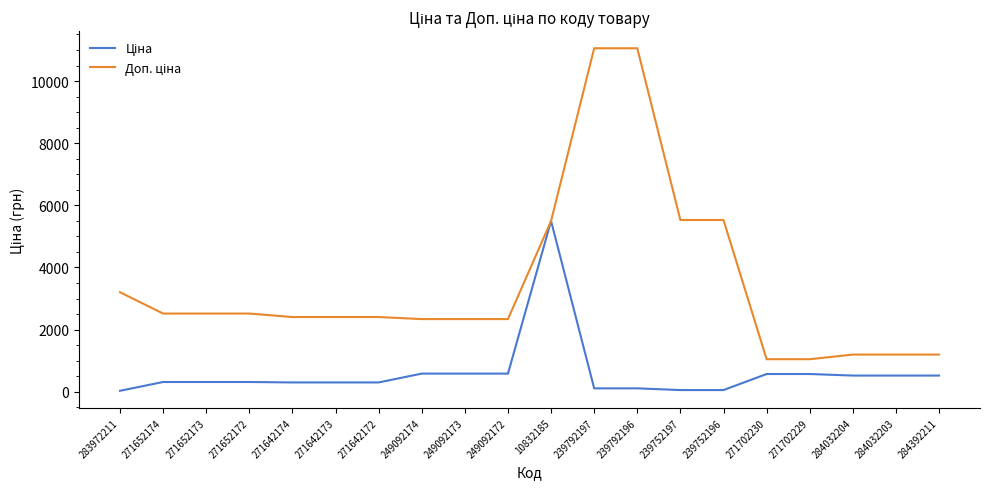

What is the maximum value shown in the chart?

11055.0